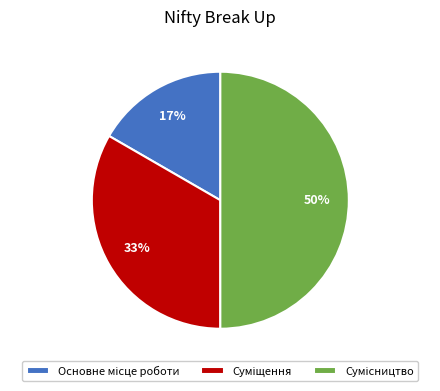

To the nearest percent, what is the average slice percentage?

33%